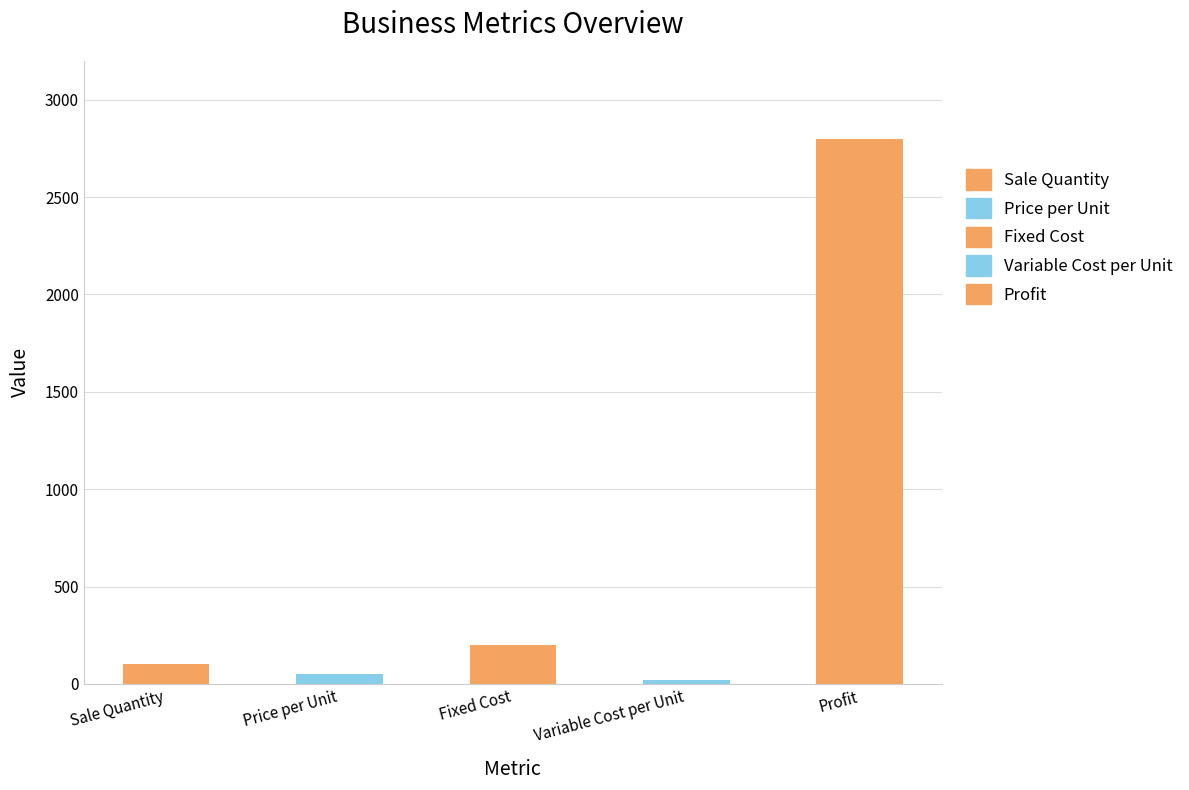

Reading right to left, transcribe all the data shown in this chart.

2800	20	200	50	100